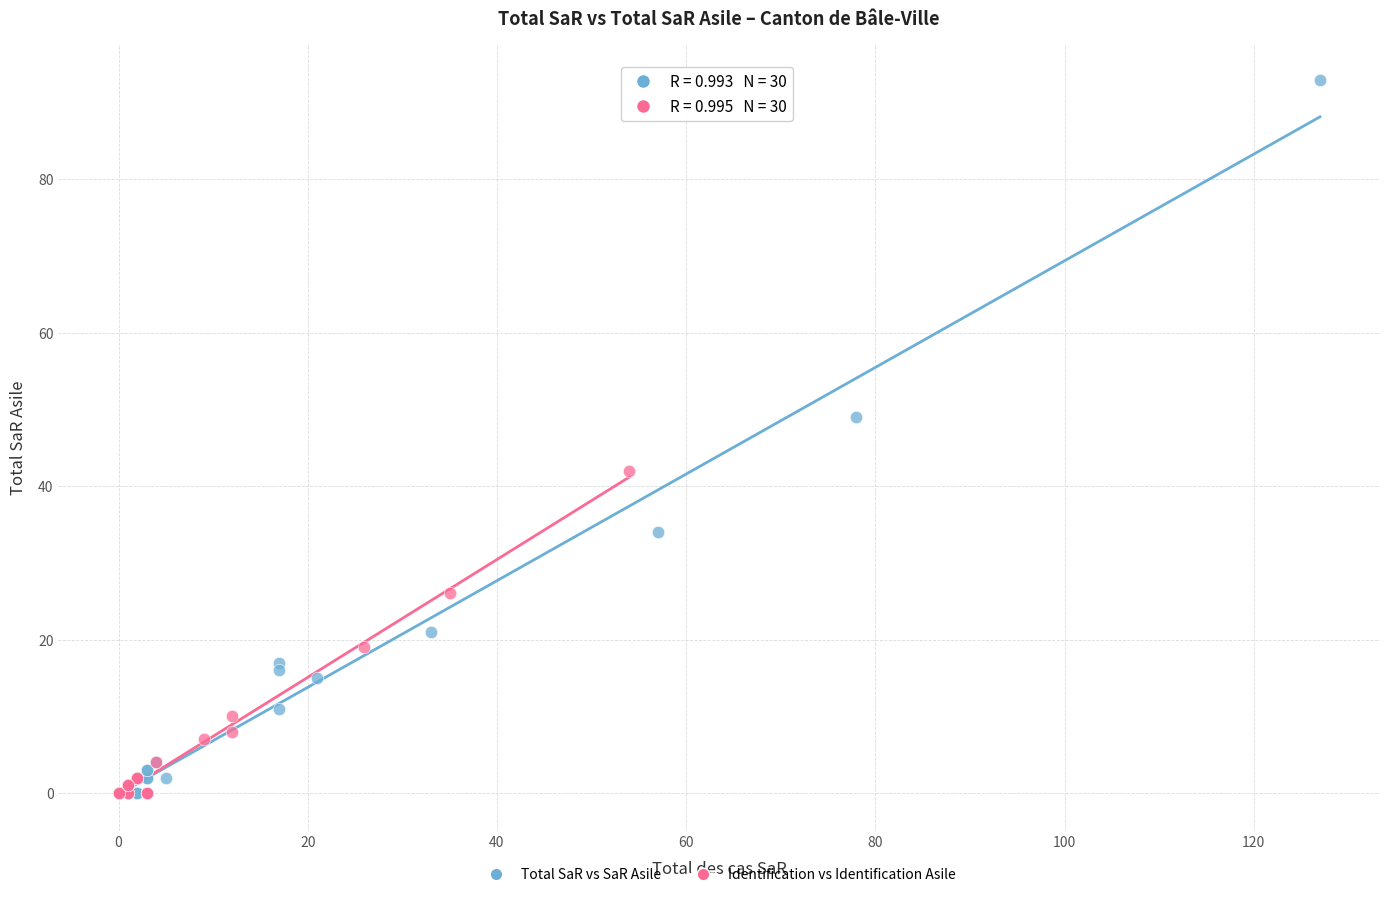

Which series reaches the maximum Y coordinate?

Total SaR vs SaR Asile